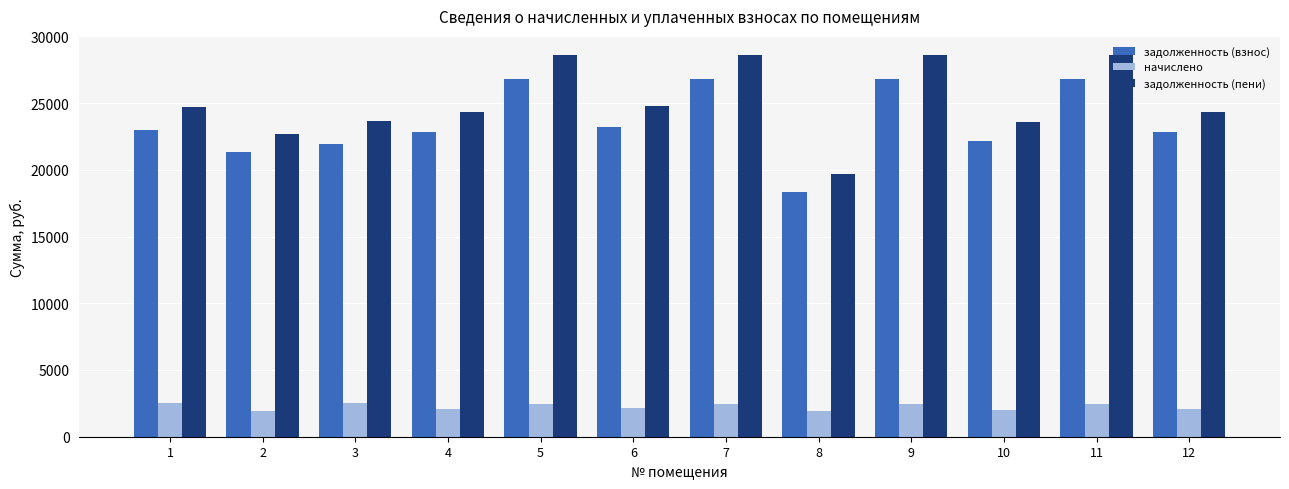

How many categories are shown in the chart?

12